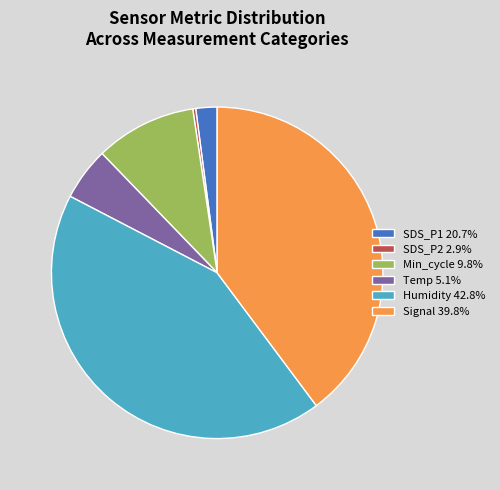

Approximately how many times larger is the value at Humidity 42.8% compared to Signal 39.8%?

1.1